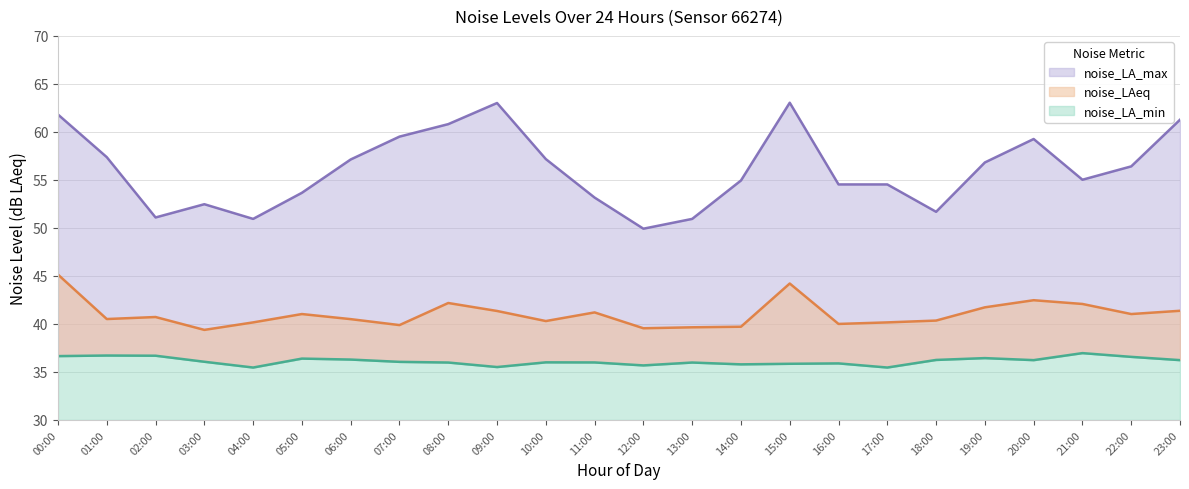

At which category does noise_LA_min reach its first local peak?

01:00